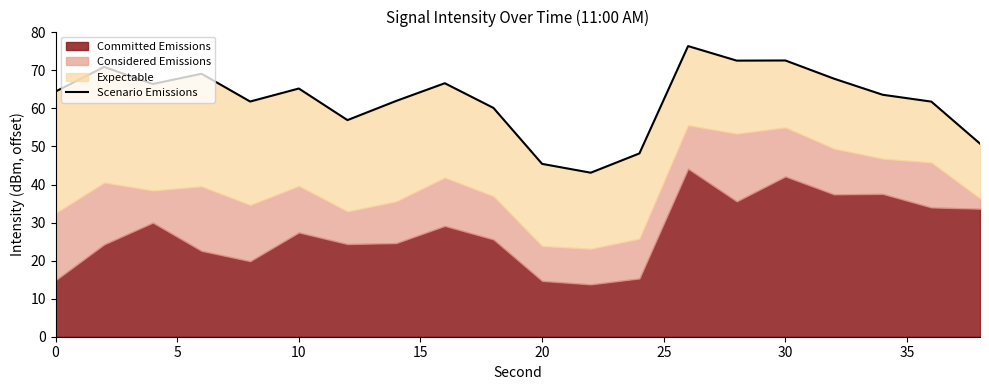

The value at 0 is 64.4. True or false?

True